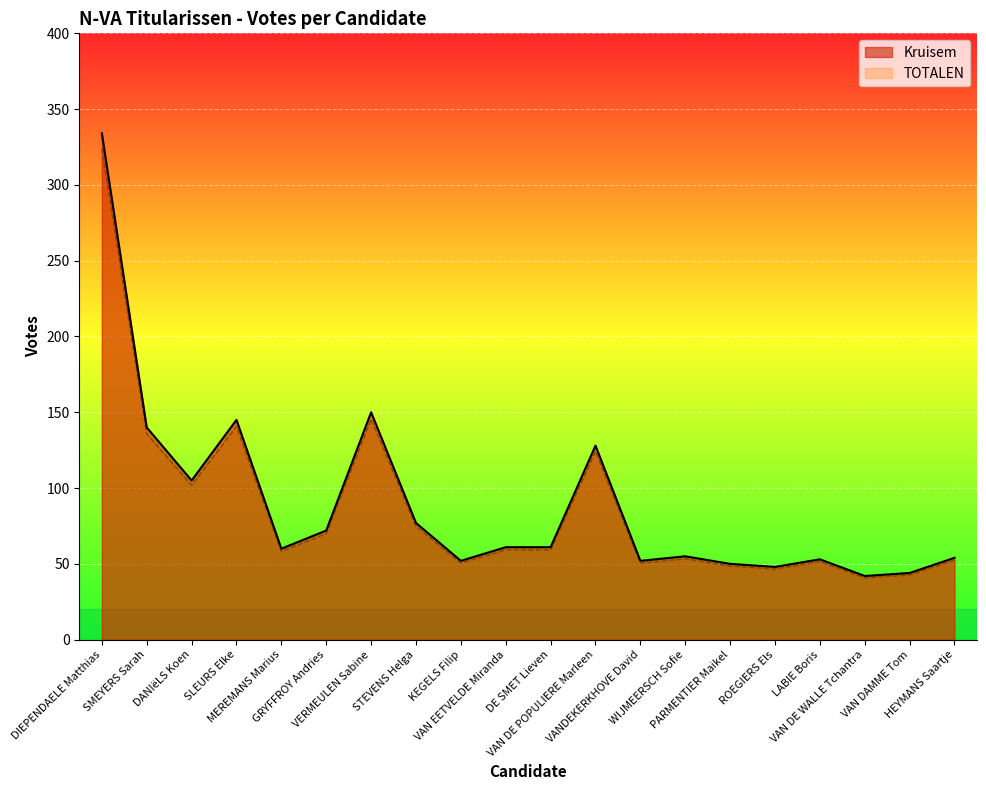

What is the total value across all series at DE SMET Lieven?

120.2